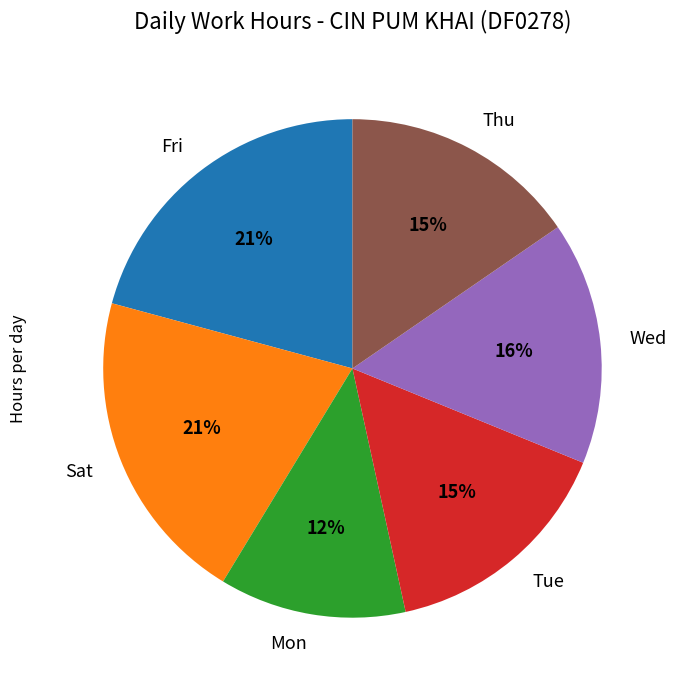

How many slices are in this pie chart?

6